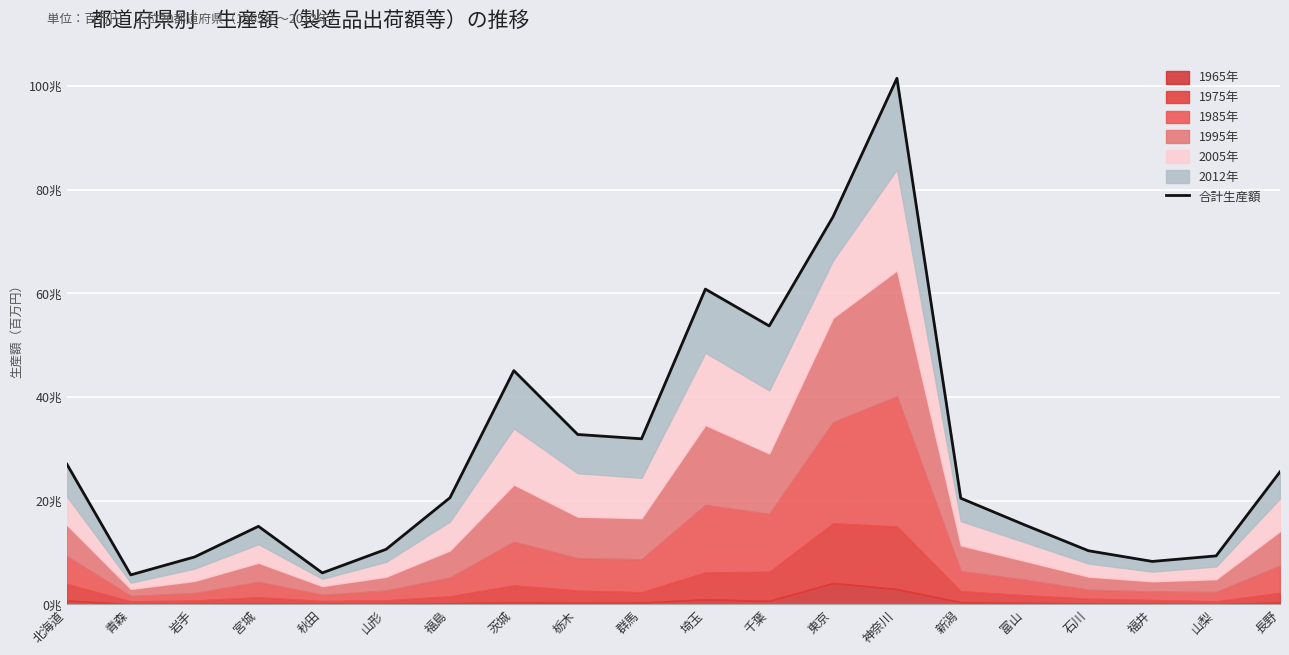

How many lines are shown in the chart?

1